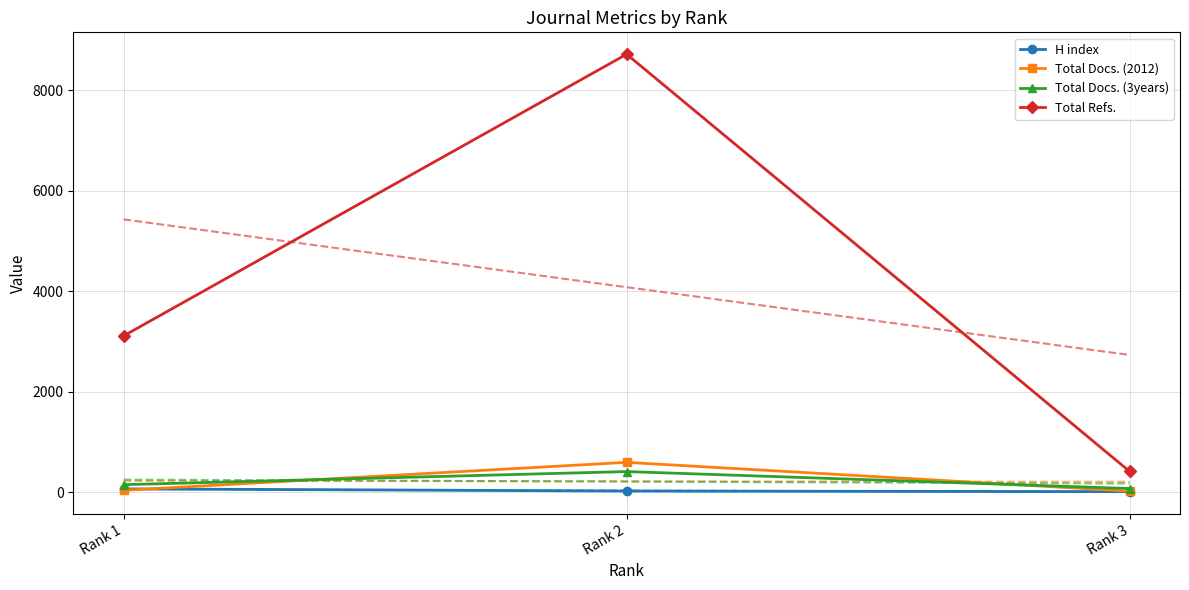

At which label does Total Docs. (2012) first exceed 37?

Rank 2